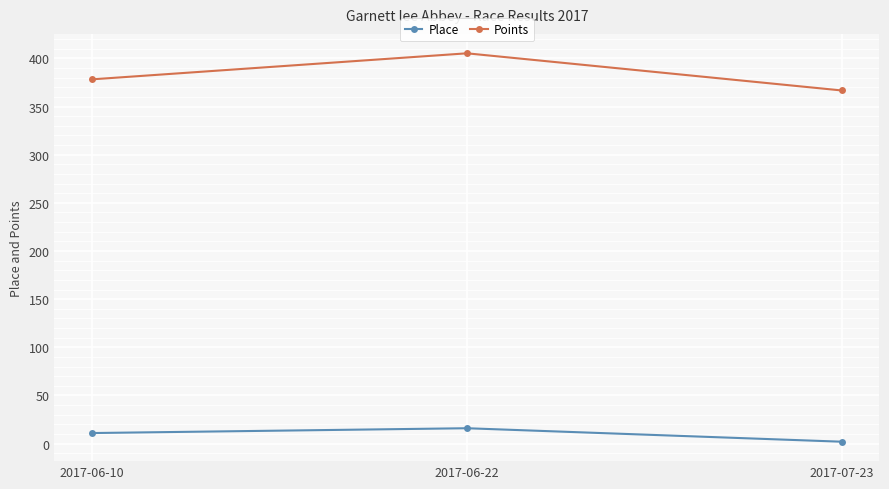

True or false: Points has a value of 405.3 at 2017-06-22.

True